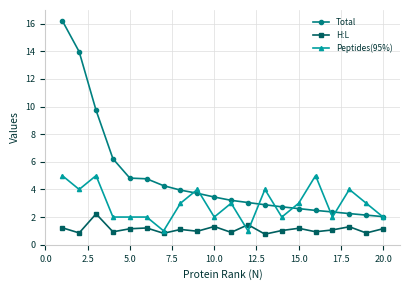

True or false: H:L and Total cross at least once.

False